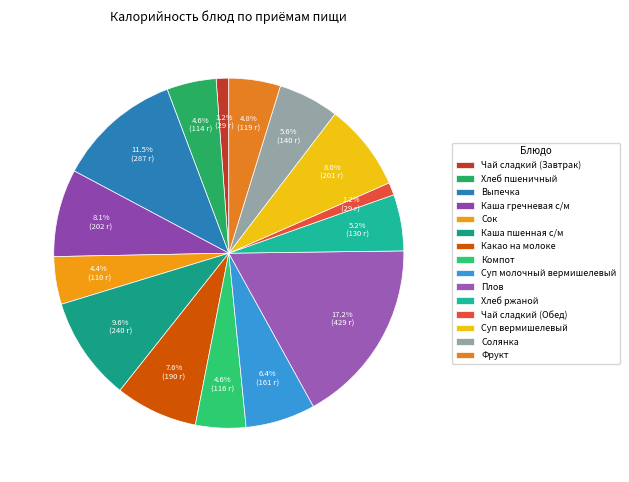

What percentage is the Хлеб ржаной slice, to the nearest percent?

5%